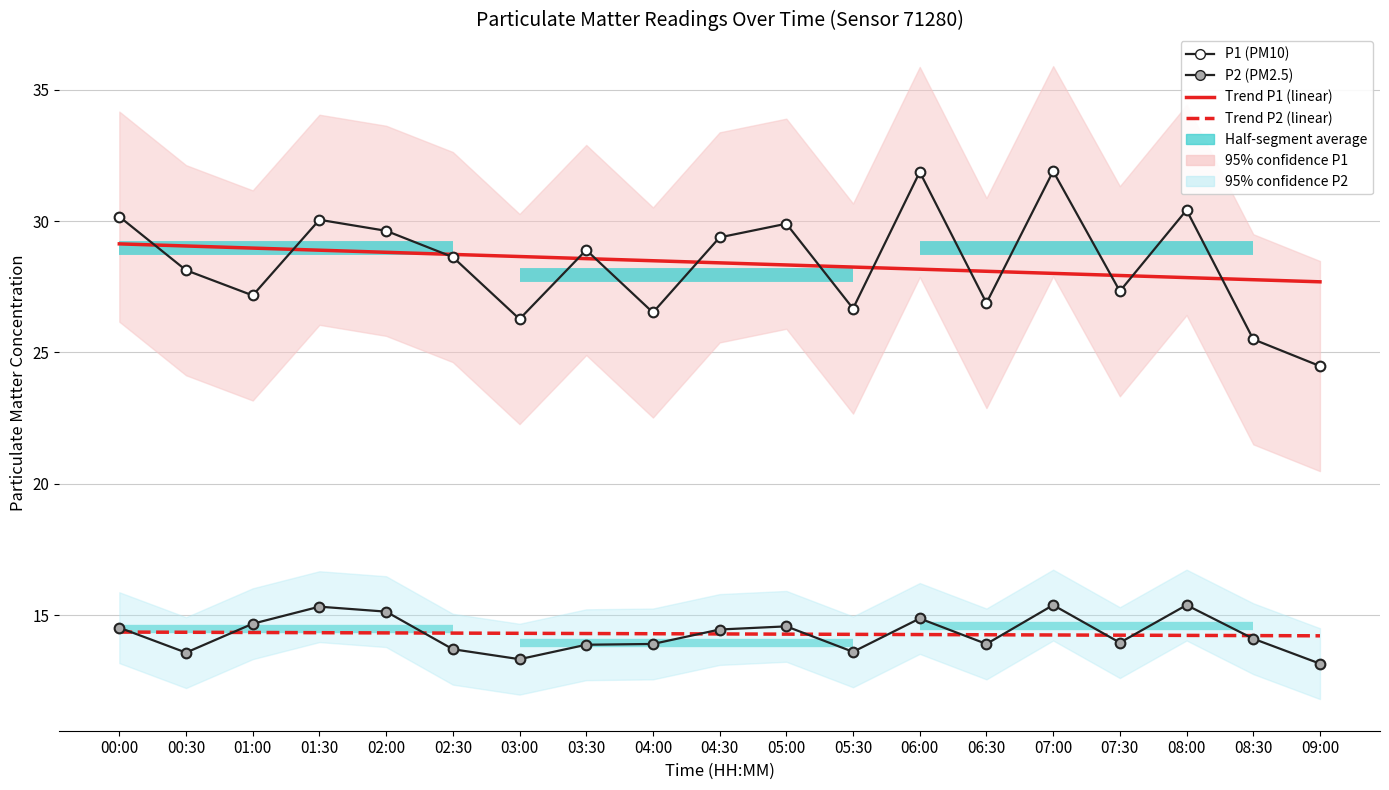

What is the difference between the maximum and second lowest values in the Trend P1 (linear) series?

1.4